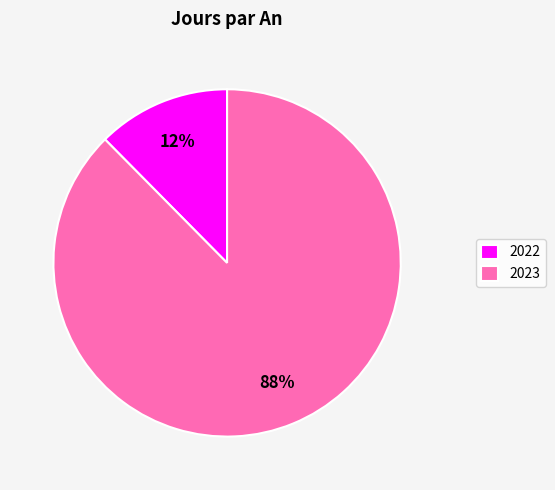

To the nearest percent, what is the combined percentage of 2022 and 2023?

100%